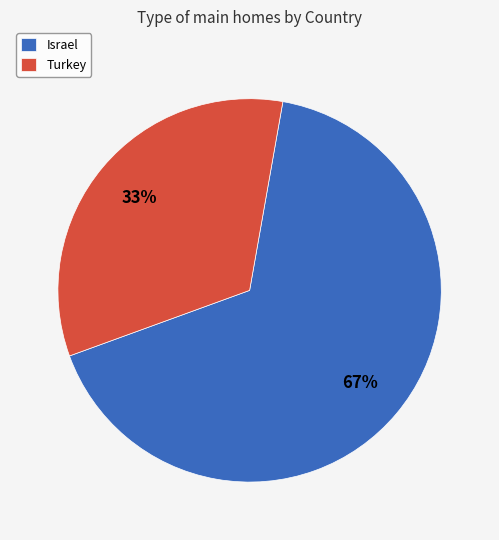

Which slice is the smallest?

Turkey